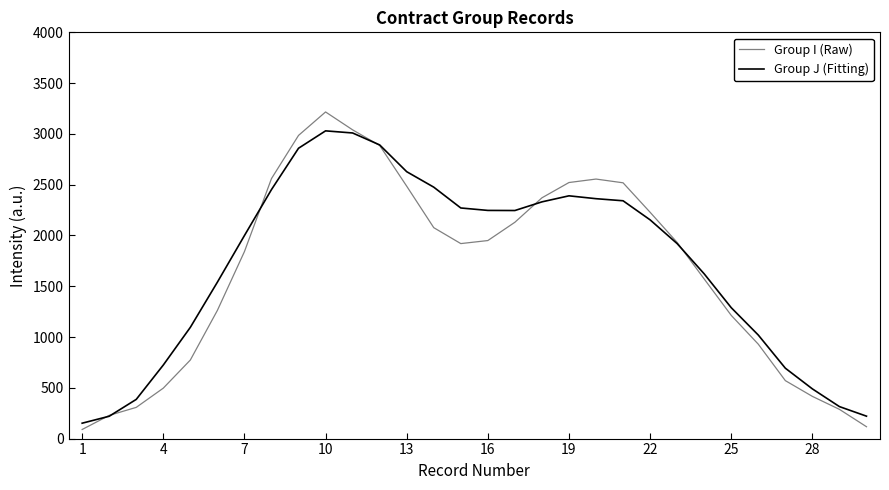

What is the difference between the second highest and second lowest values in the Group J (Fitting) series?

2789.2